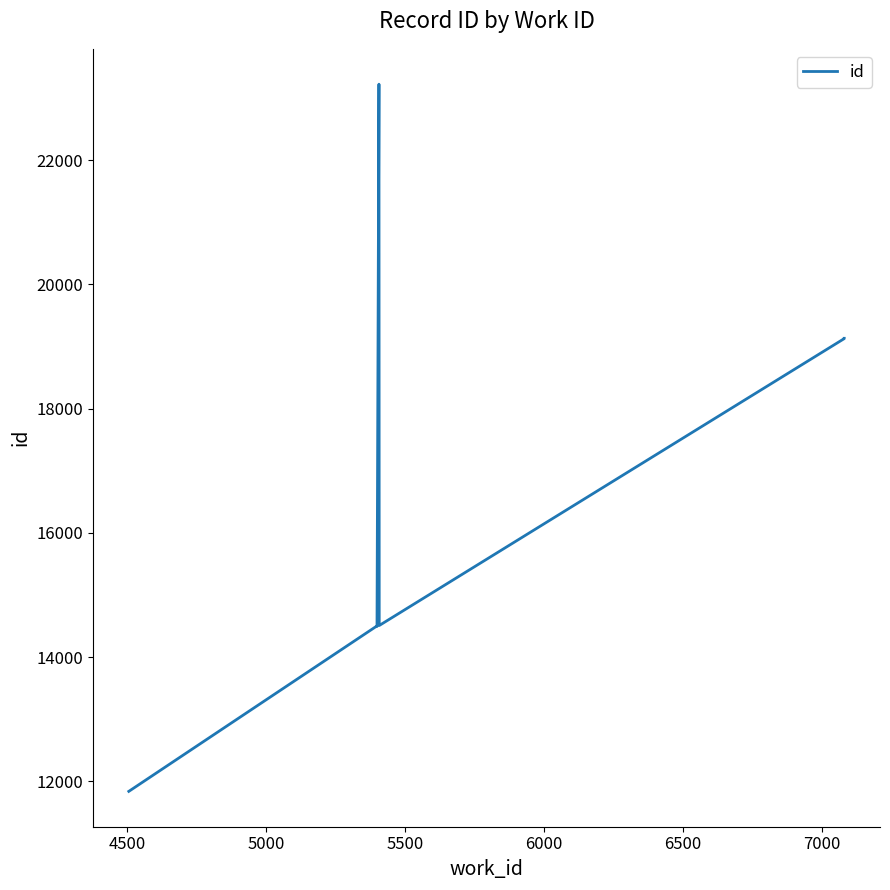

How many data points are less than 14507?

4